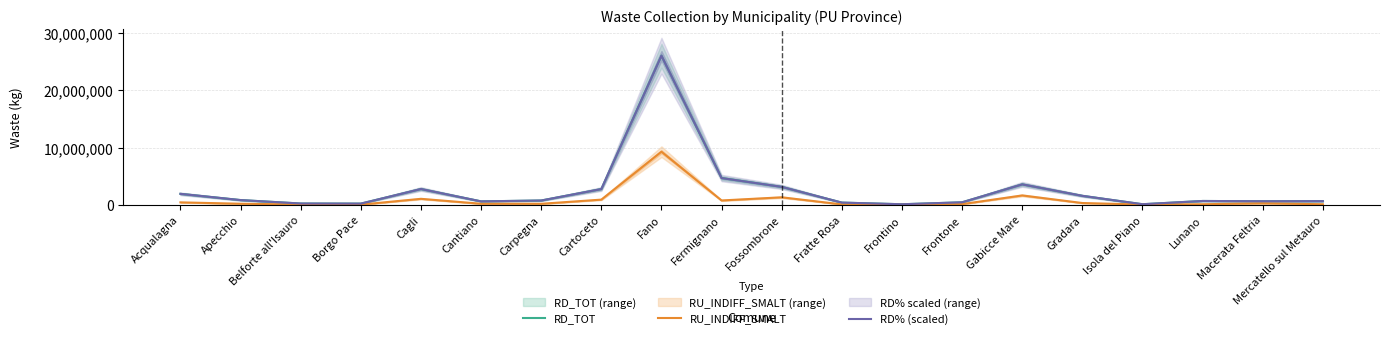

What is the value of the RU_INDIFF_SMALT point at the 3rd from the left?

70868.0